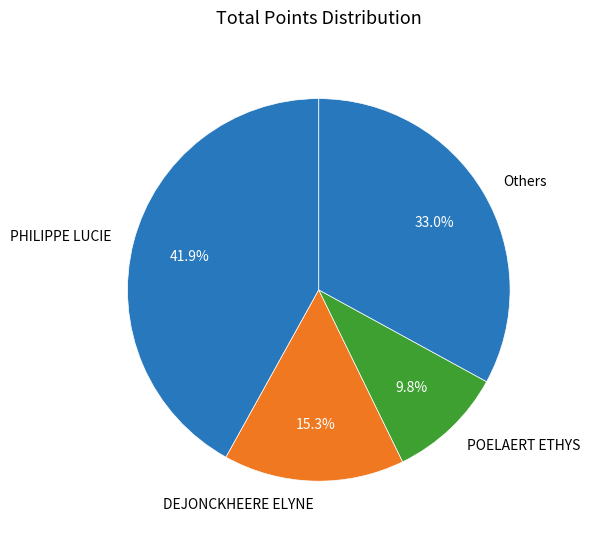

Does POELAERT ETHYS represent more than half of the total?

No